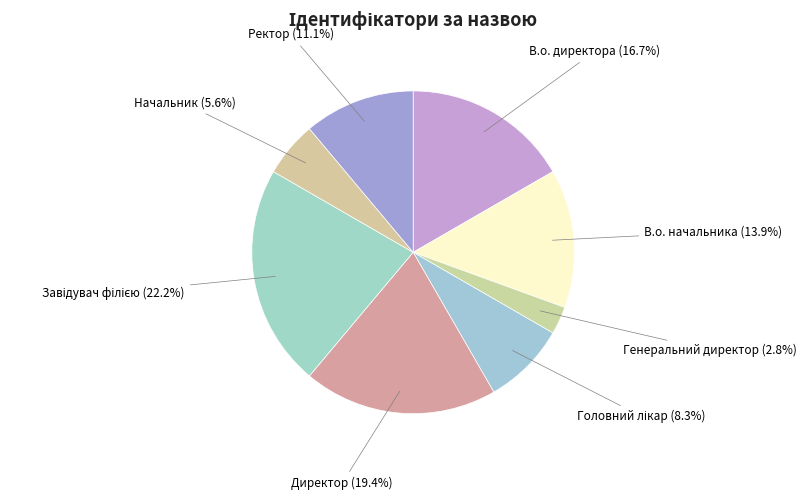

Which category has the smallest portion of the pie?

Генеральний директор